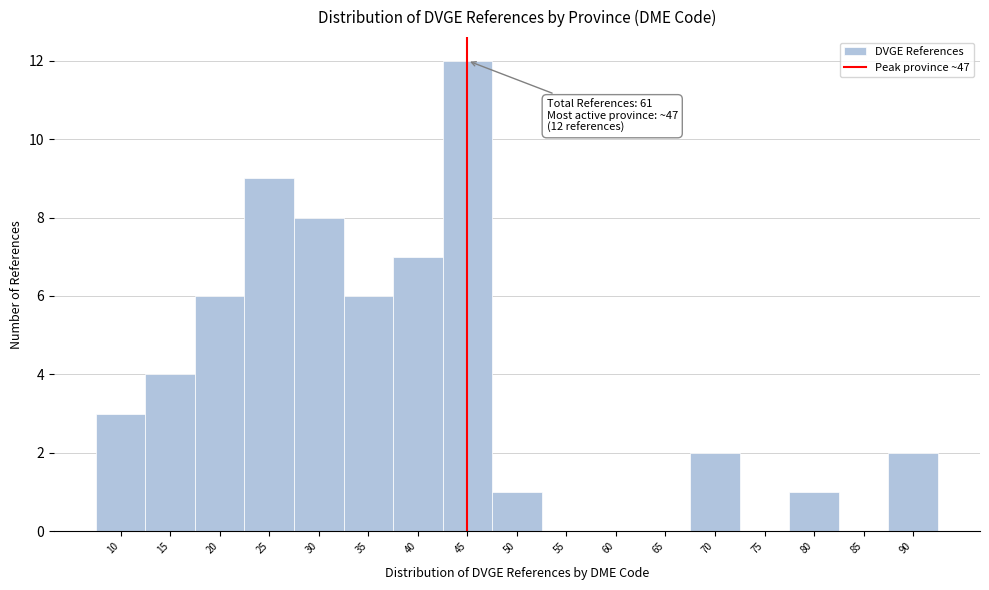

Reading left to right, transcribe all the data shown in this chart.

10=3	15=4	20=6	25=9	30=8	35=6	40=7	45=12	50=1	55=0	60=0	65=0	70=2	75=0	80=1	85=0	90=2